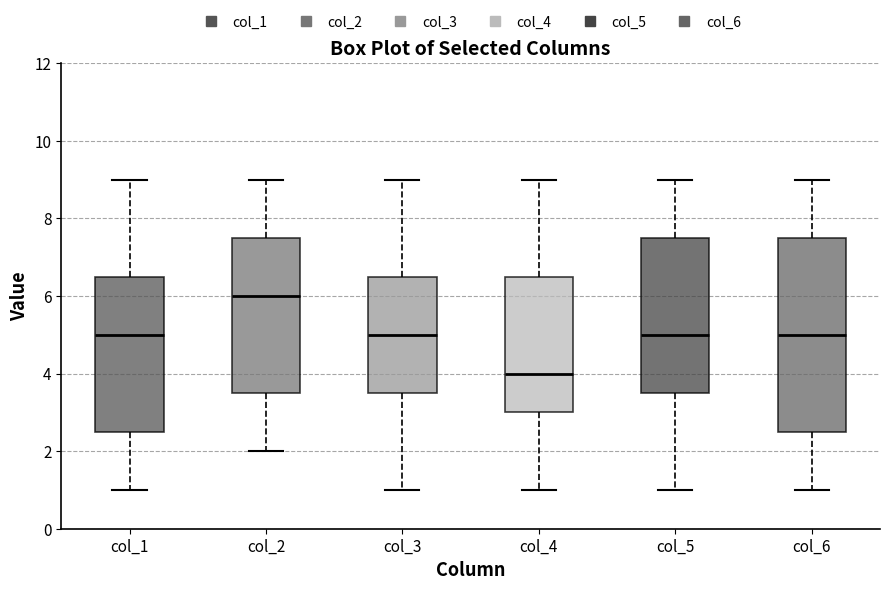

Which box has the highest median line?

col_2